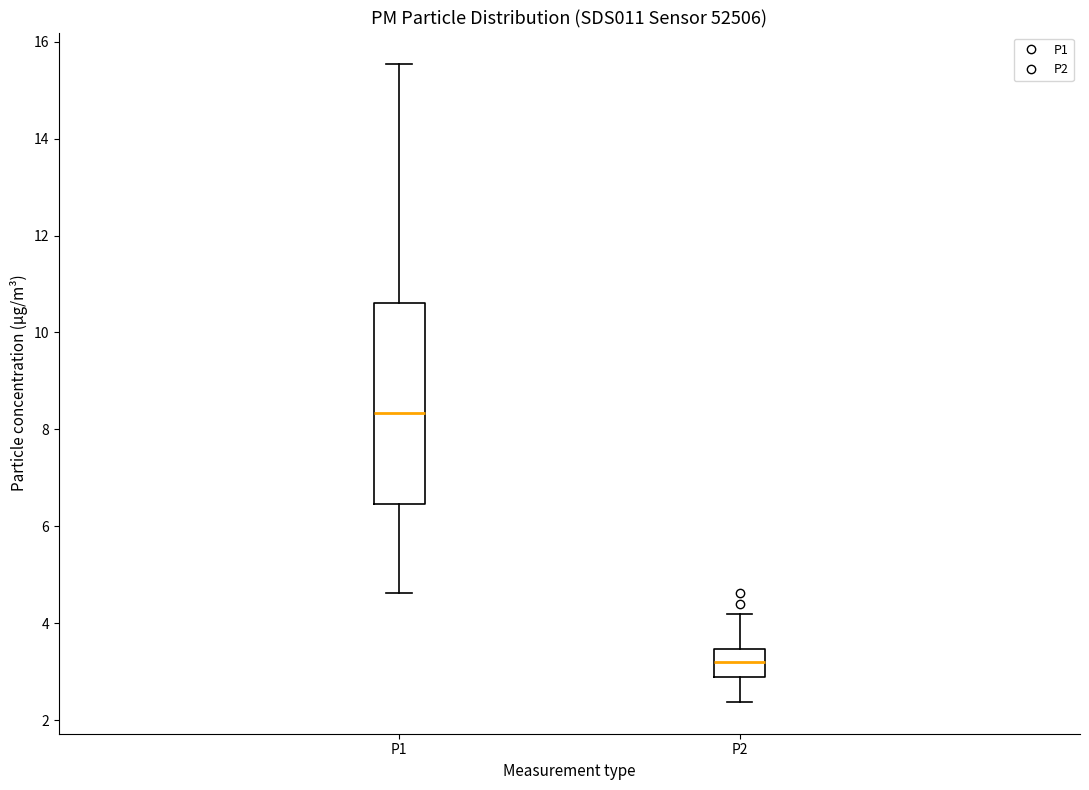

Which box is the tallest, from its lower edge to its upper edge?

P1